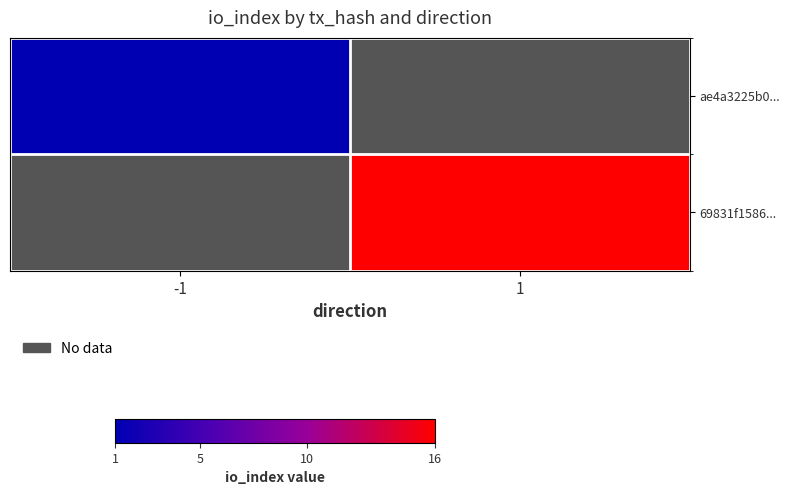

The 69831f1586... series shows 22.2 at 1. True or false?

False